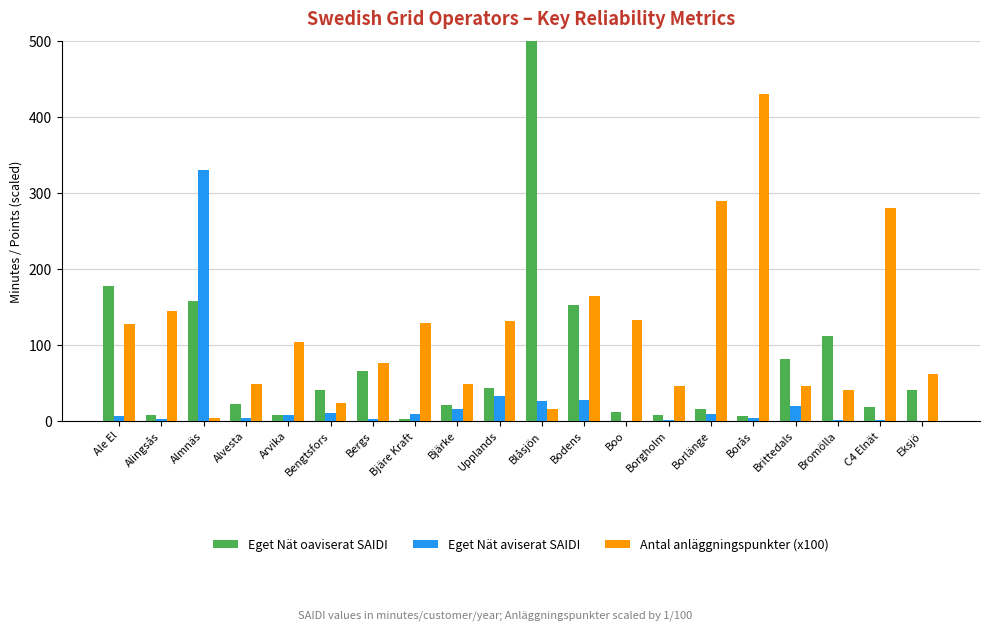

What is the average value of the Antal anläggningspunkter (x100) series?

117.0